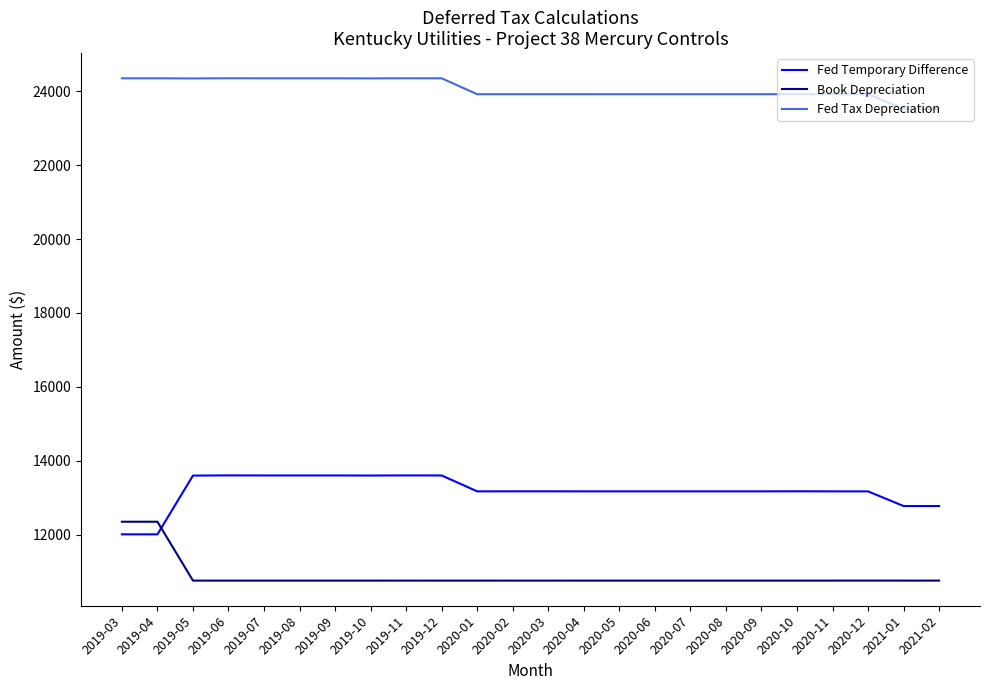

What is the total value across all series at 2020-12?

47839.9